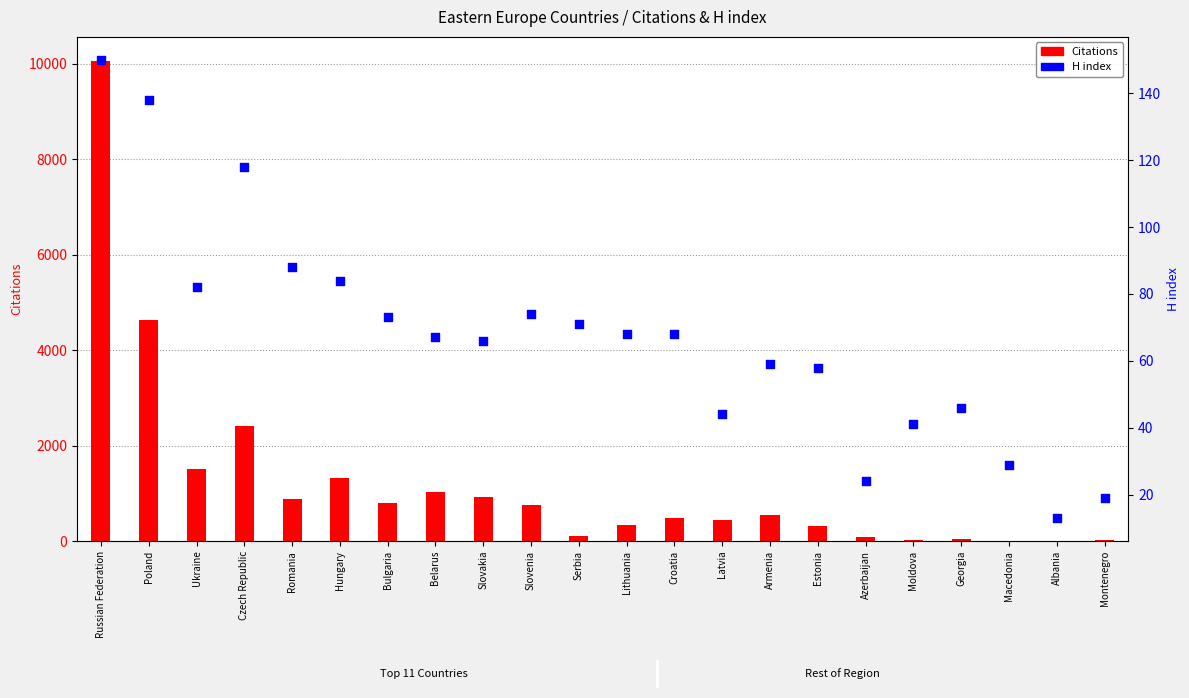

Which series has the largest total across all categories?

Citations